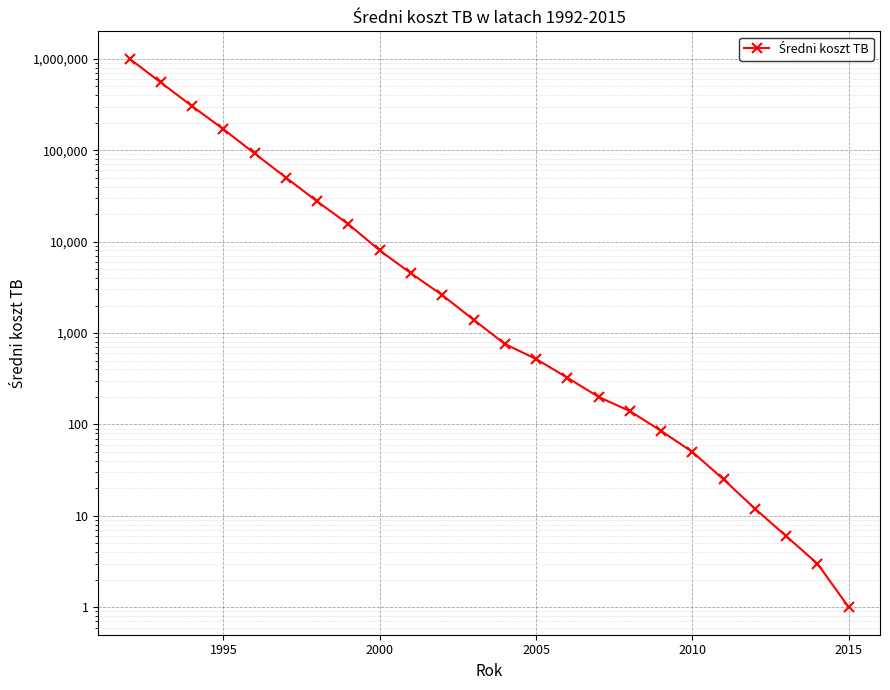

How many data points does each series have?

24